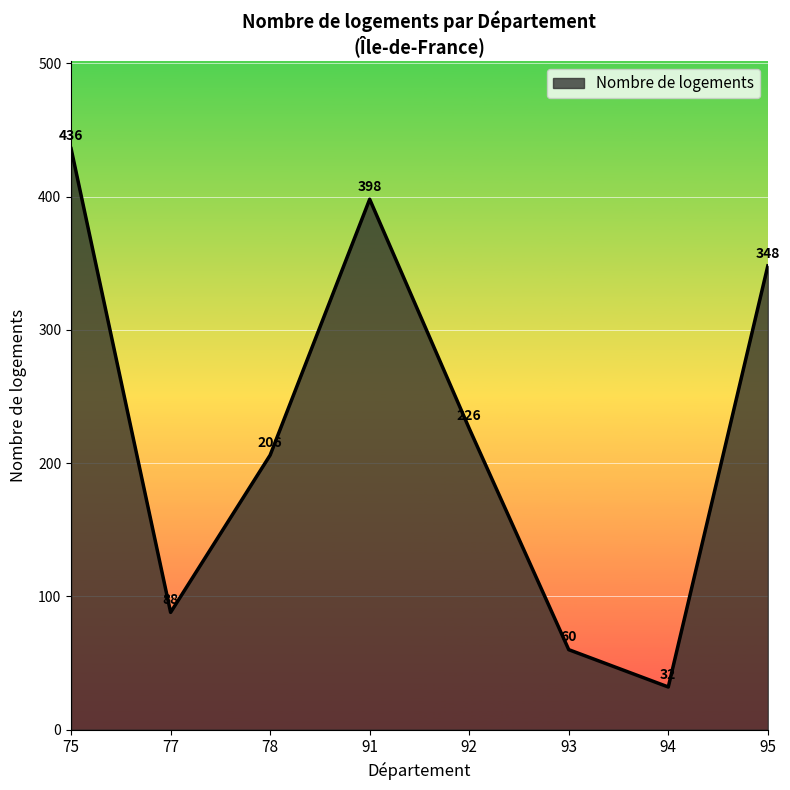

True or false: the data shows 15 at 75.

False